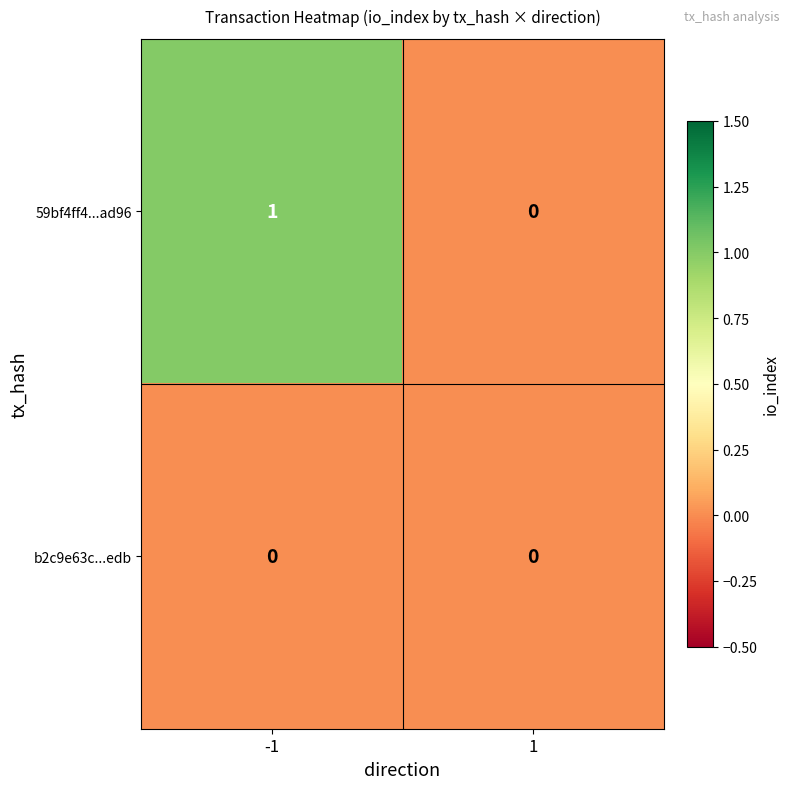

Is the value of b2c9e63c...edb at -1 greater than the value of 59bf4ff4...ad96 at -1?

No